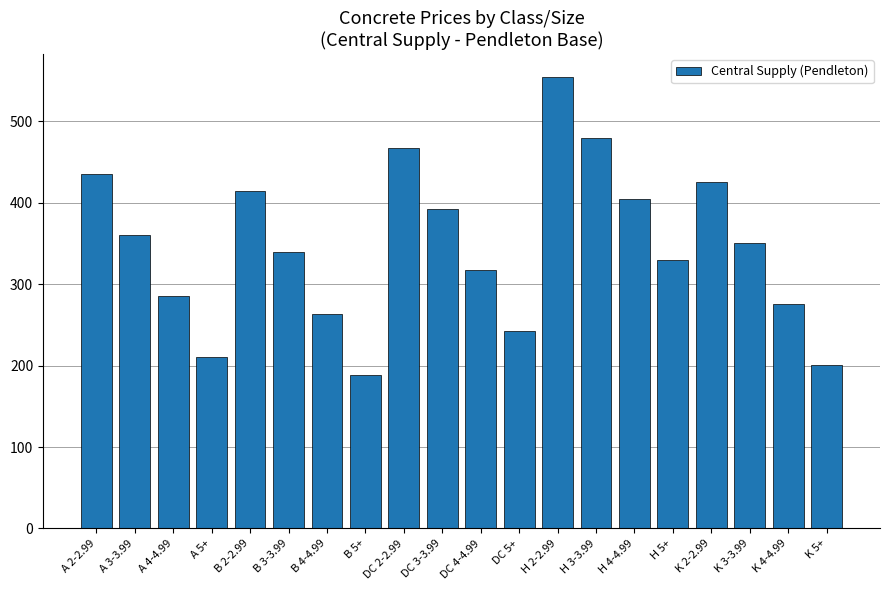

What is the change in value from H 5+ to K 2-2.99?

+96.0